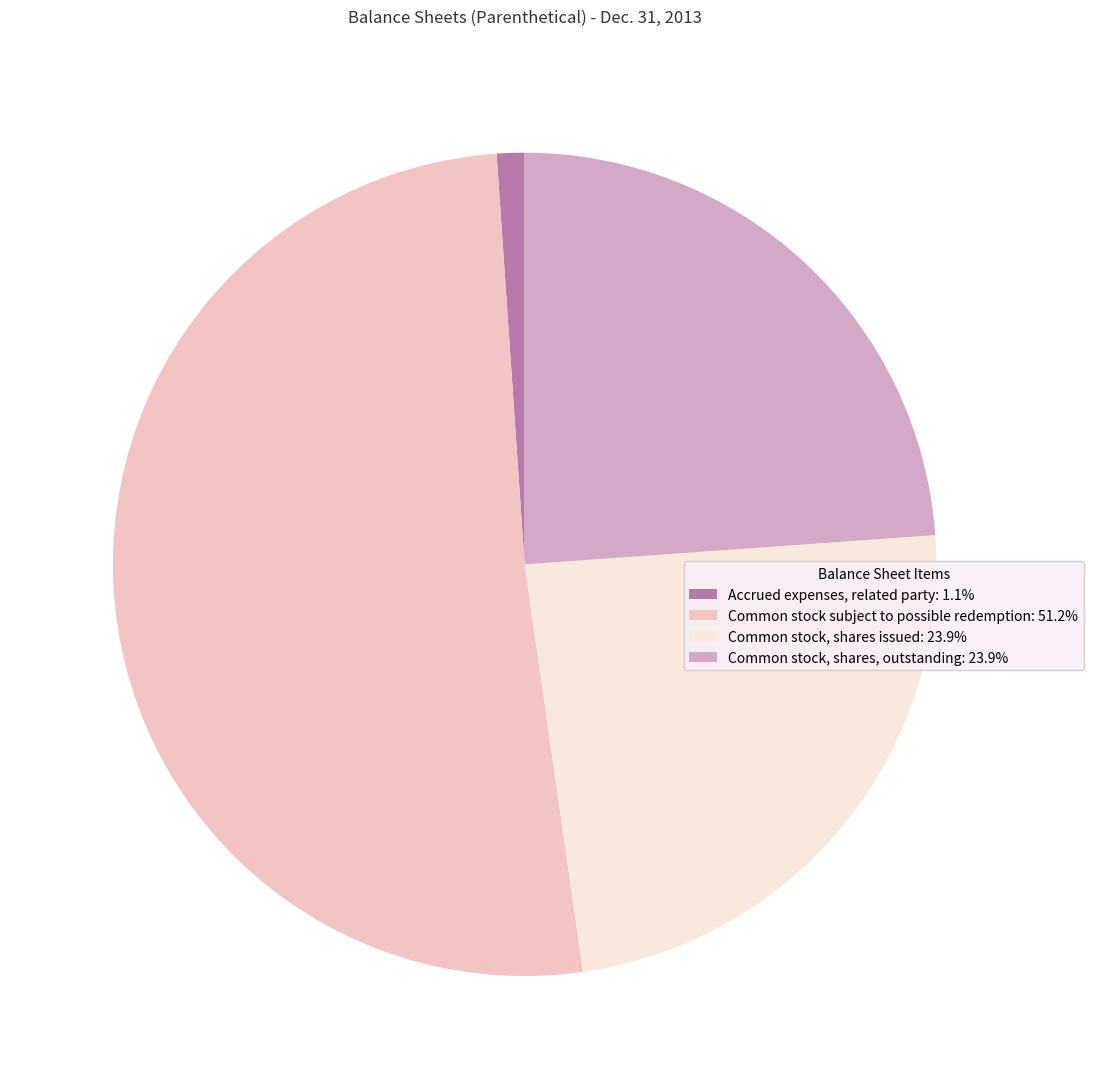

What is the largest slice in the pie chart?

Common stock subject to possible redemption